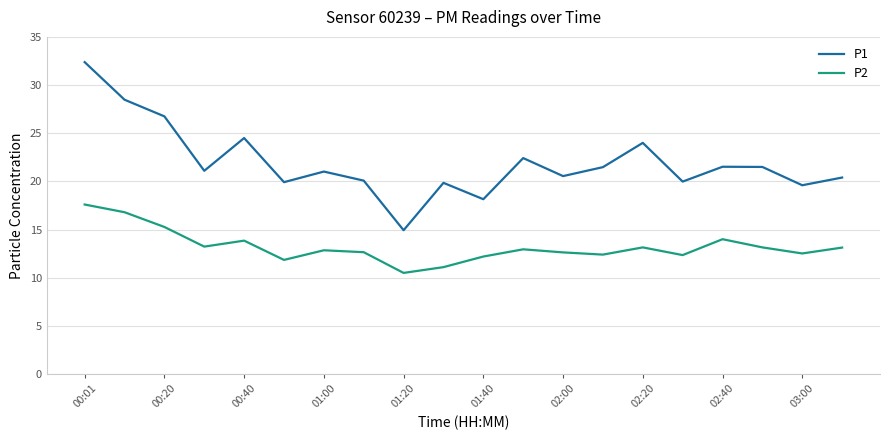

Rank the series by their maximum value, from highest to lowest.

P1, P2